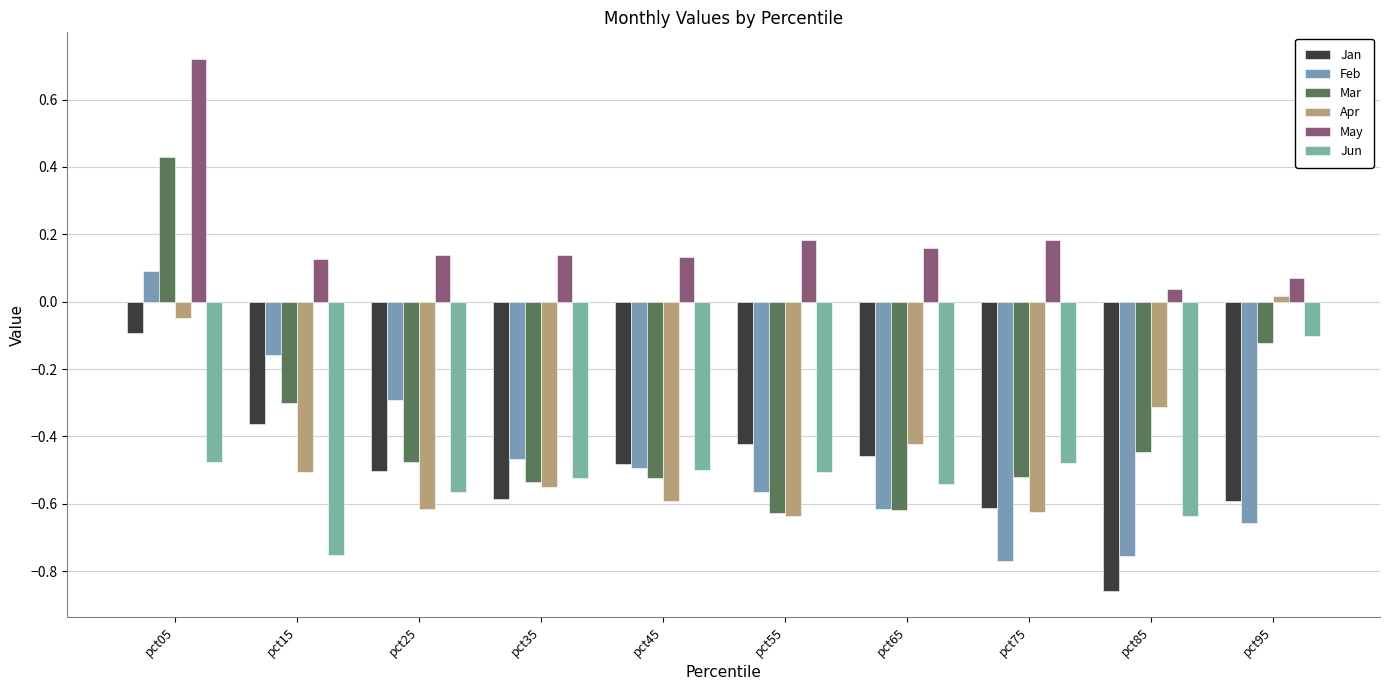

How many bars are there in each group?

6